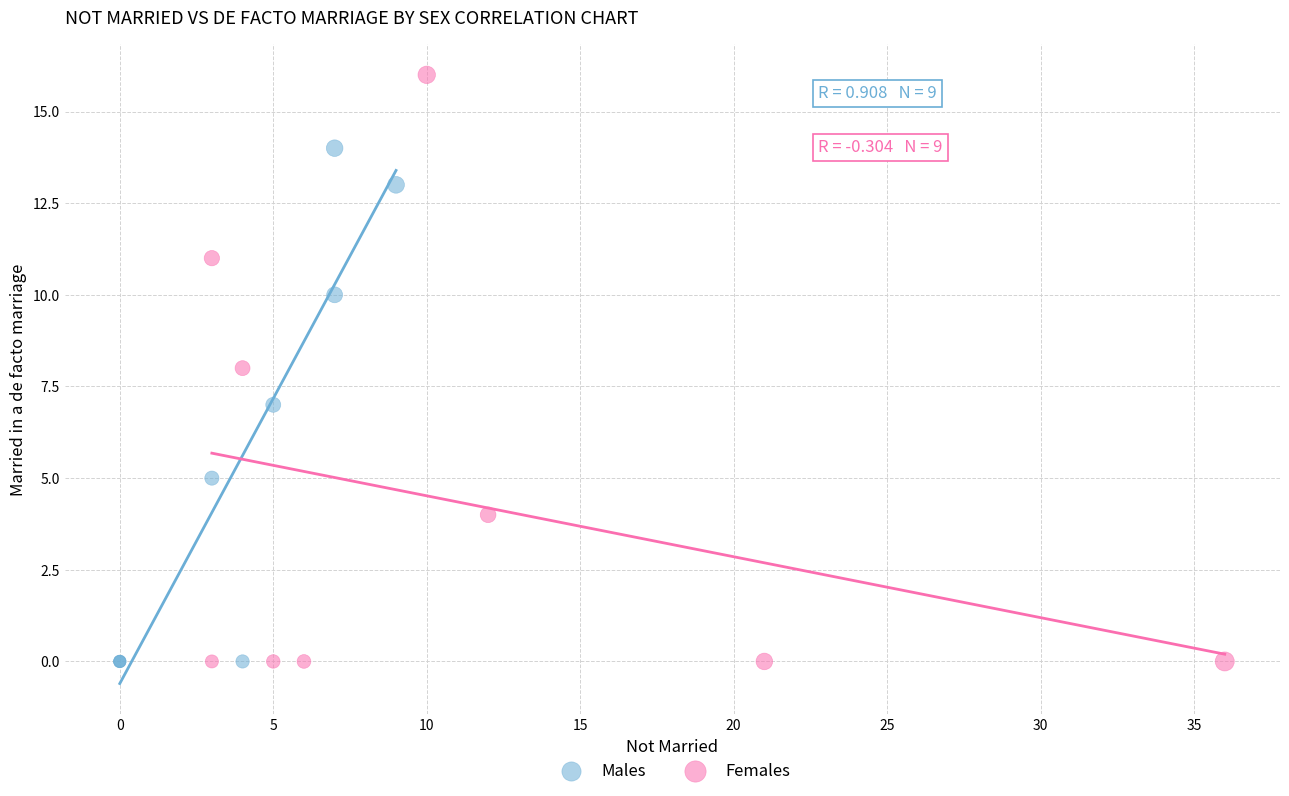

Which series has the largest Y range (max minus min)?

Females